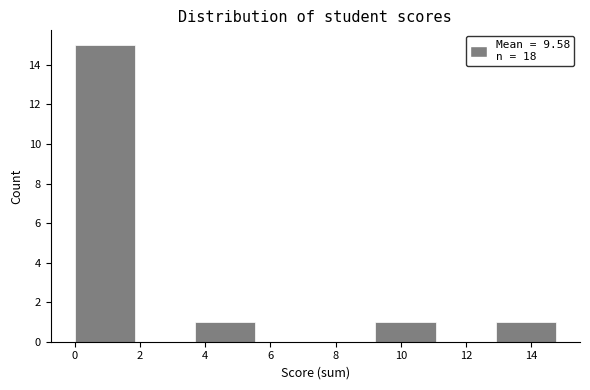

Over which range of the x-axis is the bar tallest?

0.0 to 1.8